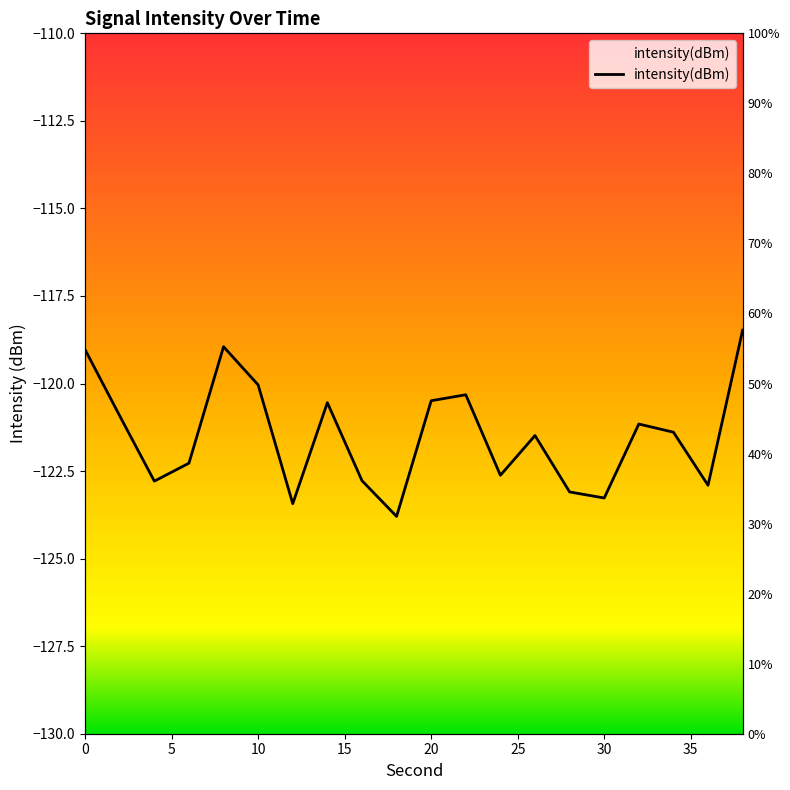

Reading left to right, list all the values displayed in this chart.

-119.0	-120.9	-122.8	-122.3	-118.9	-120.0	-123.4	-120.5	-122.8	-123.8	-120.5	-120.3	-122.6	-121.5	-123.1	-123.3	-121.2	-121.4	-122.9	-118.5